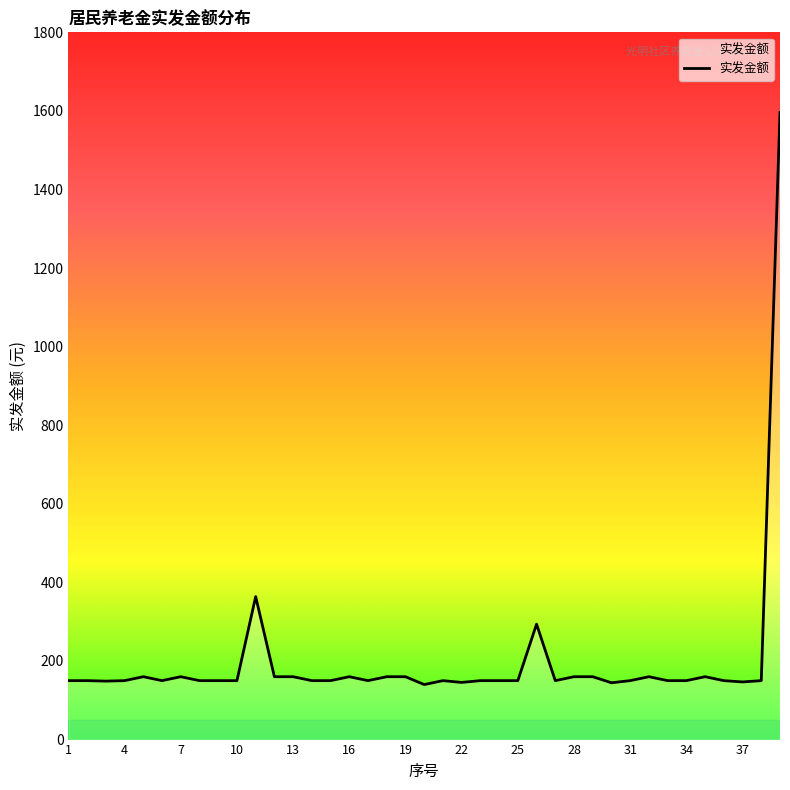

What is the difference between the maximum and minimum values?

1456.0